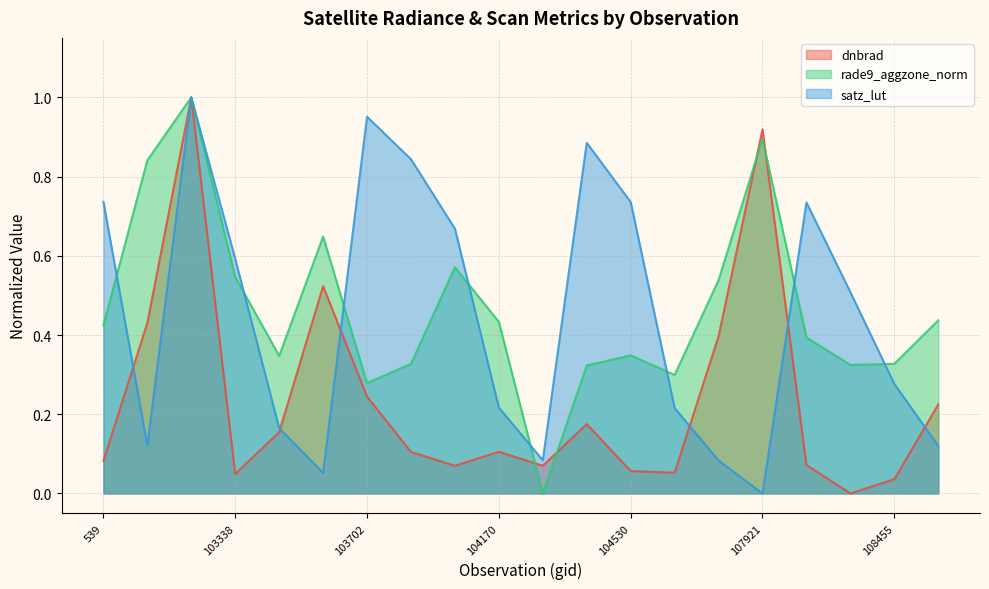

What are all the series names shown in the legend?

dnbrad, rade9_aggzone_norm, satz_lut